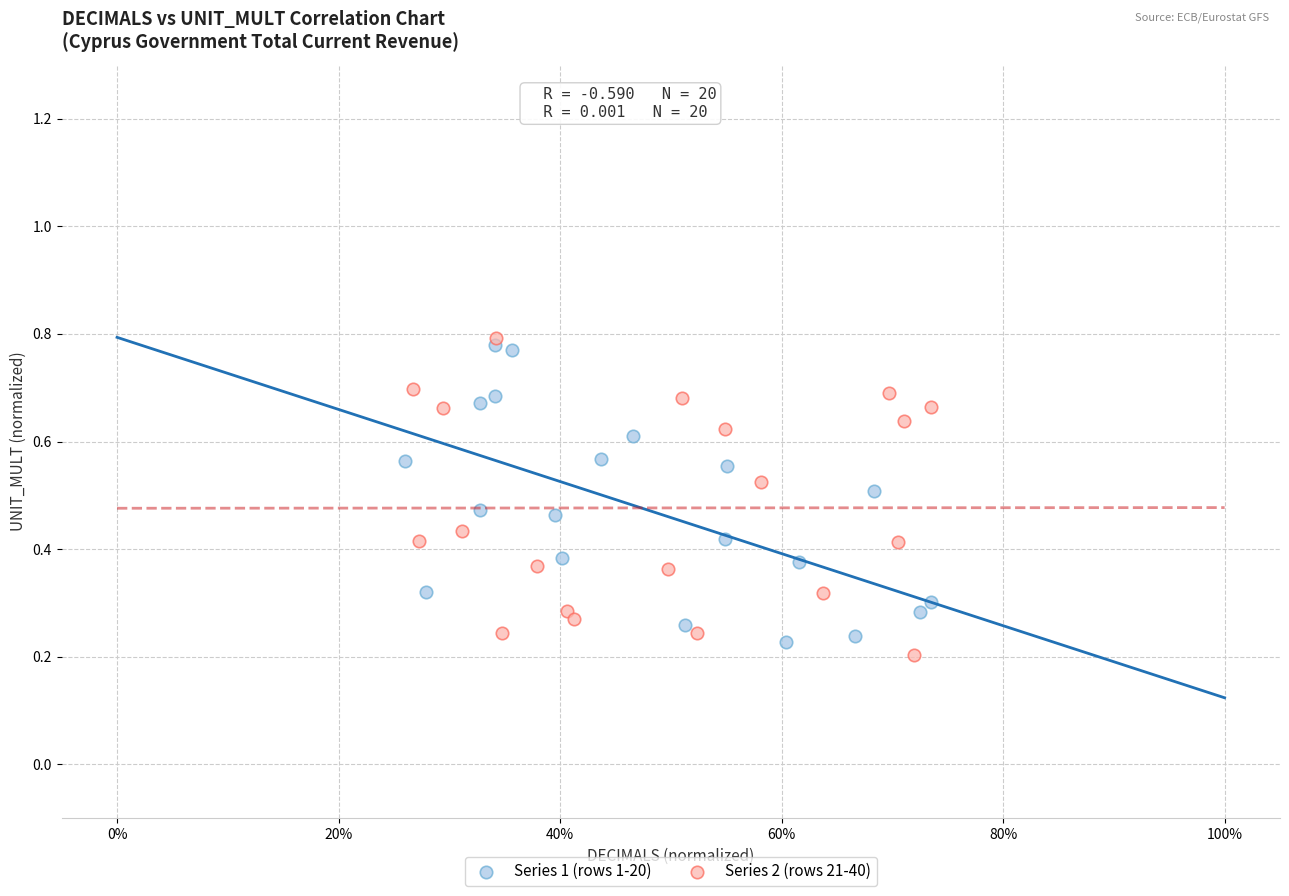

Which series has the widest spread of Y values?

Series 2 (rows 21-40)